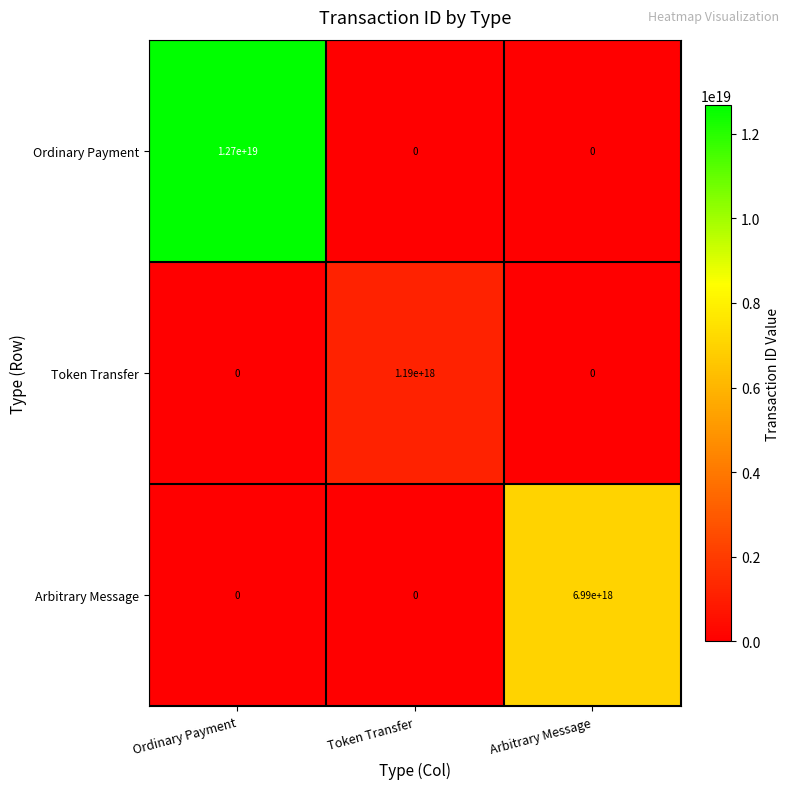

How many data points does each series have?

3